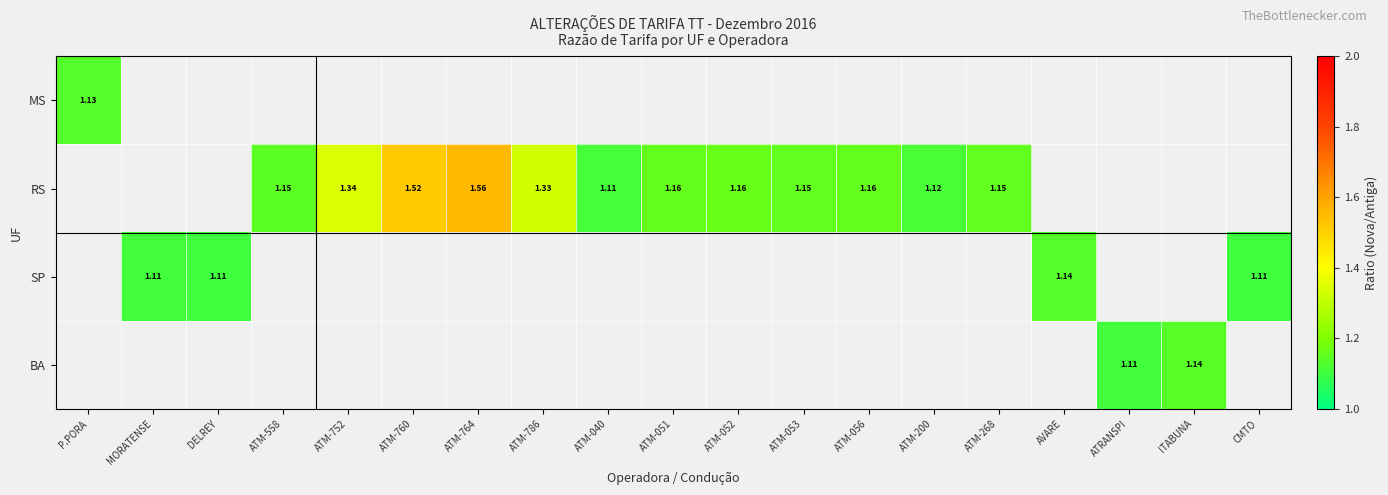

Is the value of MS at ATM-752 greater than the value of BA at ATM-764?

No